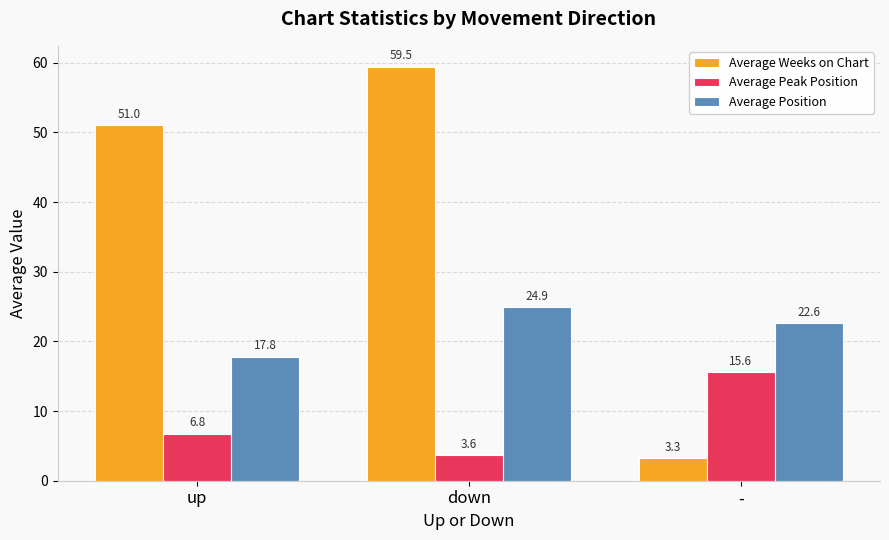

What is the label of the 2nd bar from the right?

down